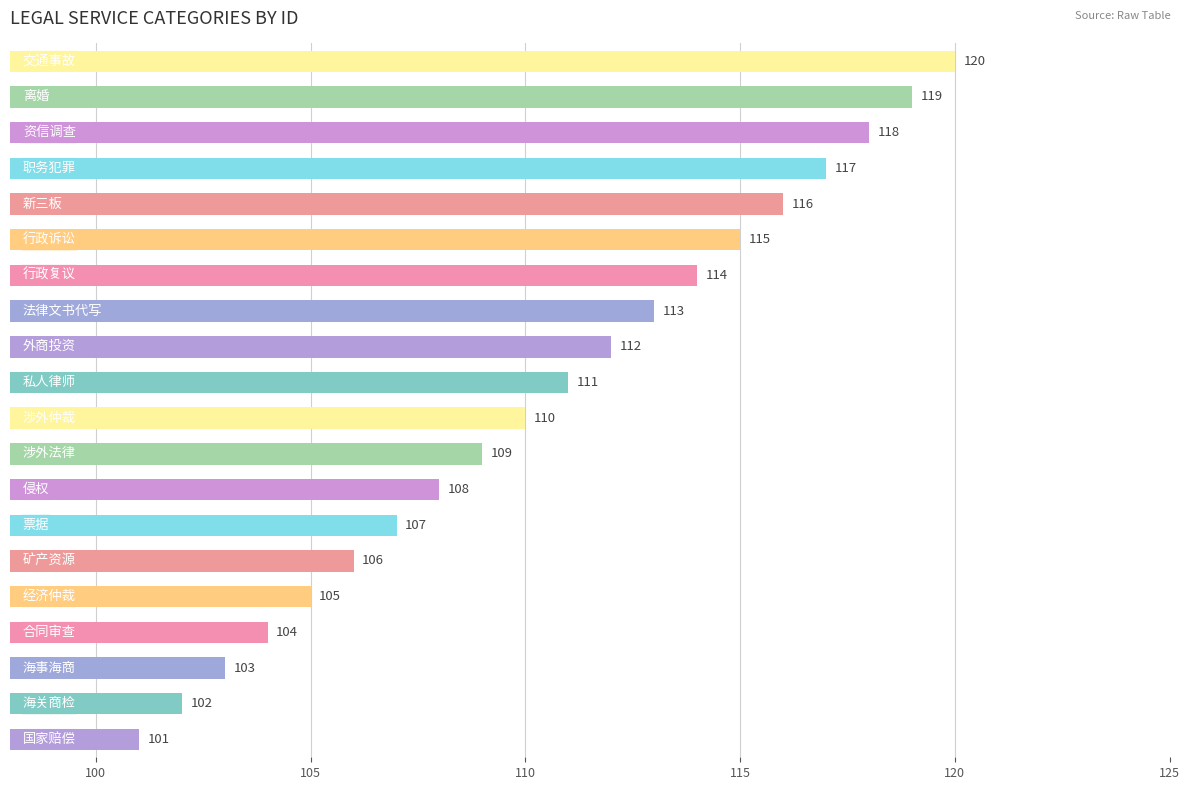

What is the difference between the second highest and minimum values?

18